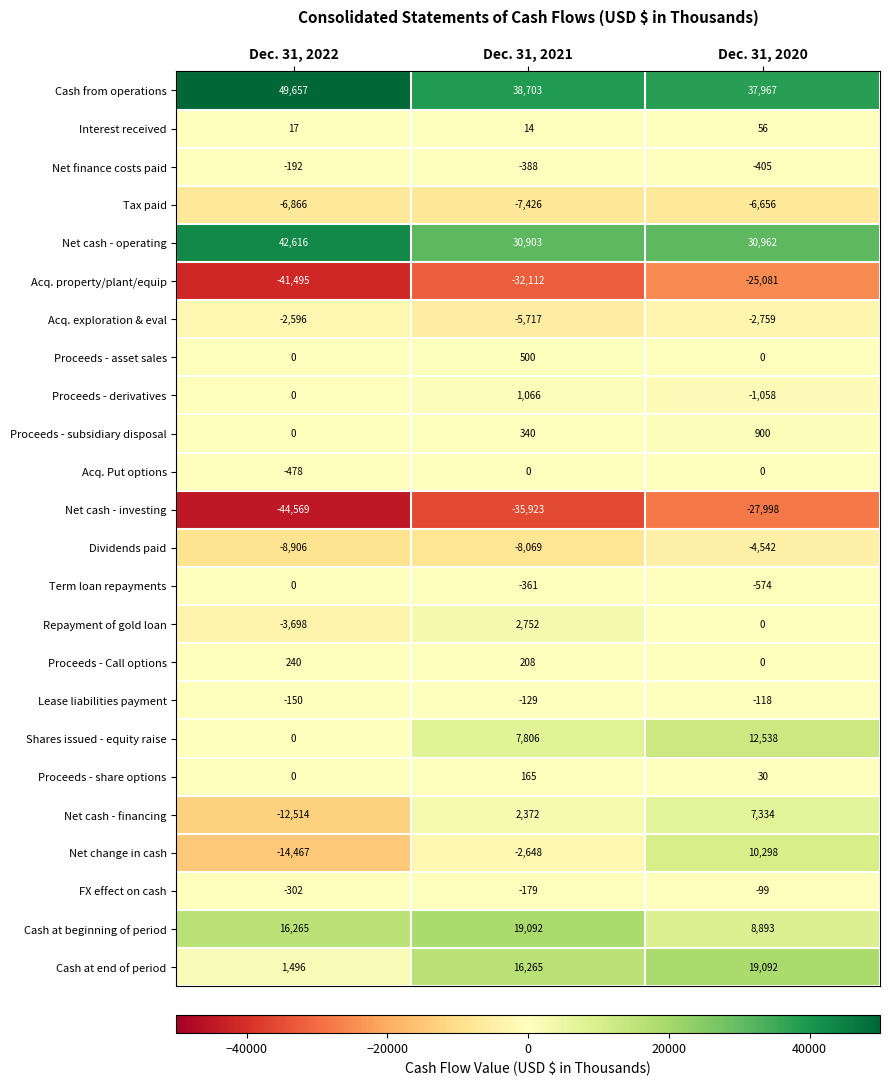

The value of Dividends paid at Dec. 31, 2021 is -3313. True or false?

False